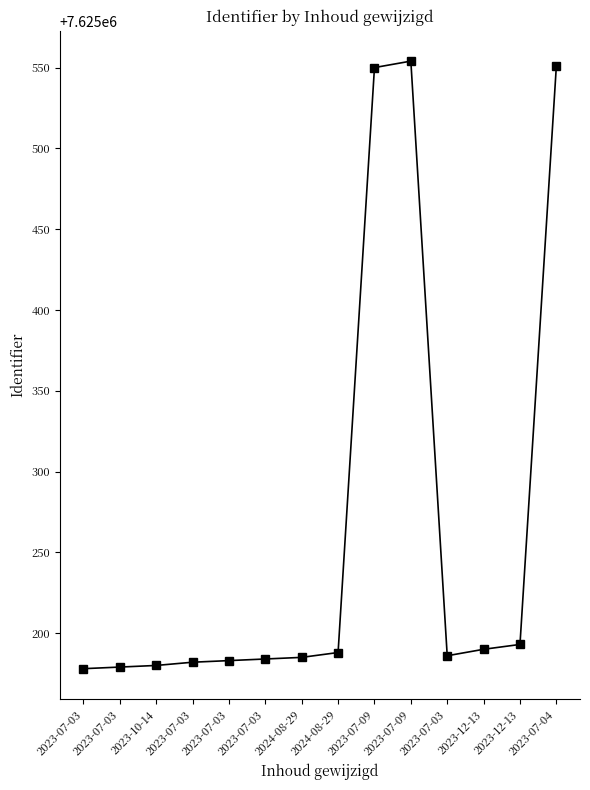

Which category has the lowest value across all series?

2023-07-03